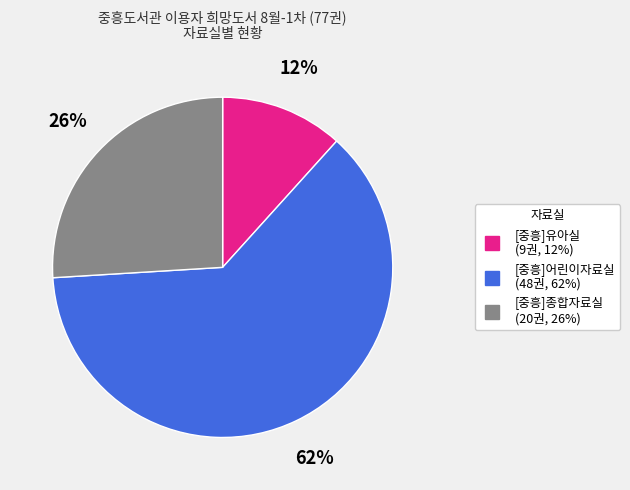

To the nearest percent, what portion does [중흥]유아실 represent?

12%